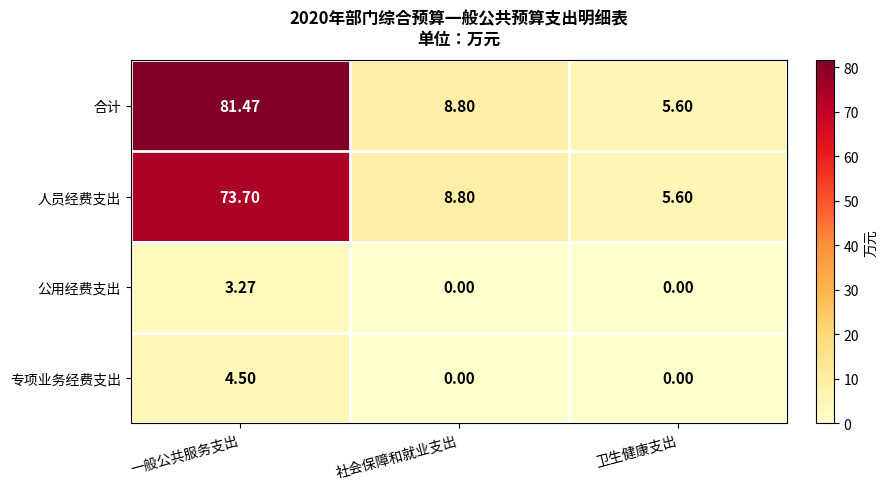

Which category has the highest value across all series?

一般公共服务支出